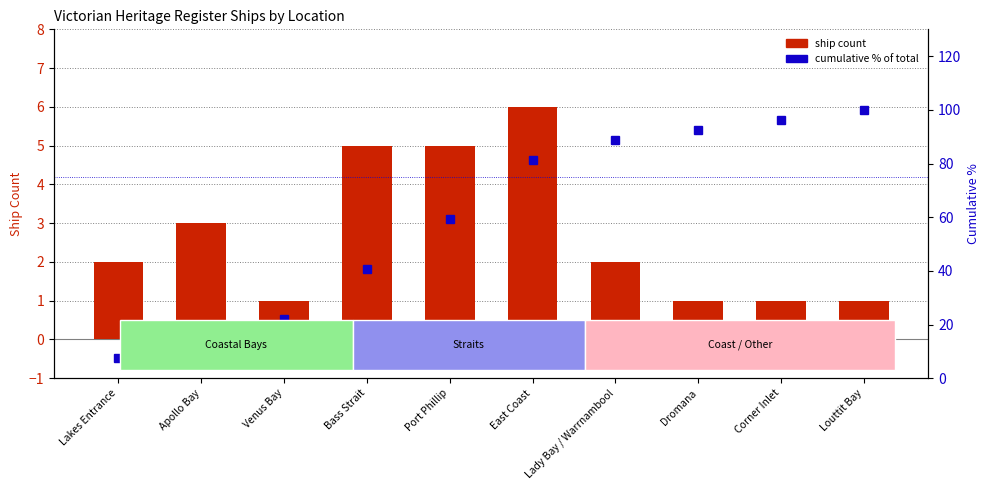

Reading left to right, list all the values displayed in this chart.

ship count: 2.0	3.0	1.0	5.0	5.0	6.0	2.0	1.0	1.0	1.0
cumulative %: 7.4	18.5	22.2	40.7	59.3	81.5	88.9	92.6	96.3	100.0